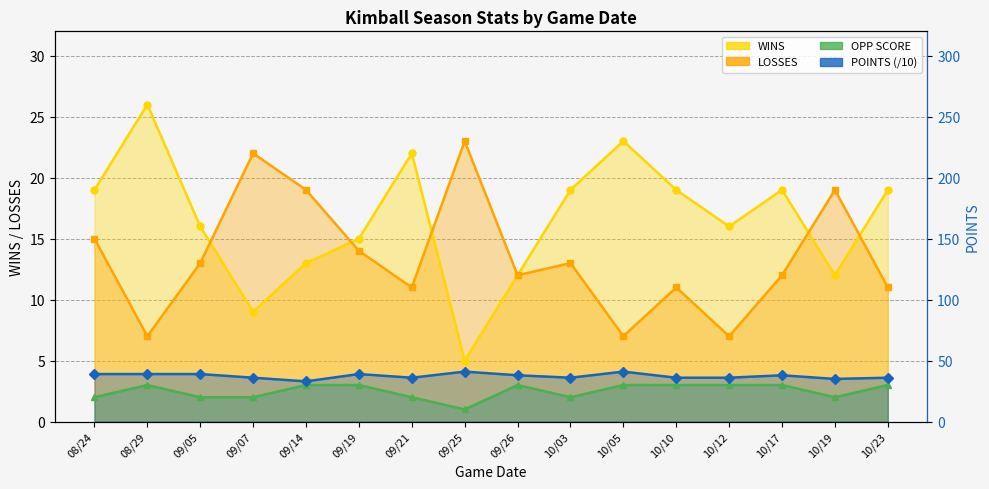

How many series are shown in this chart?

4